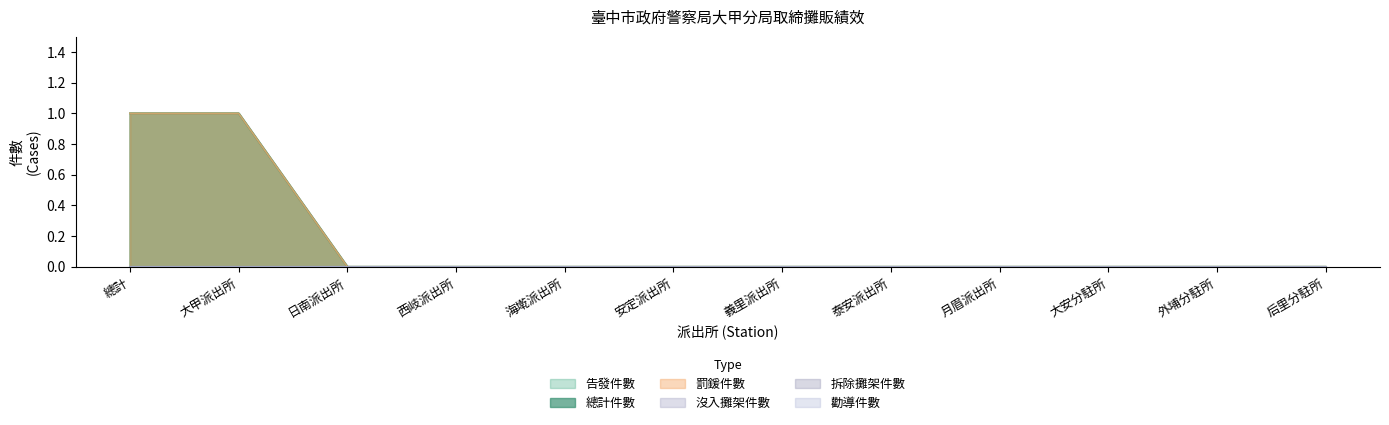

What is the maximum value shown in the chart?

1